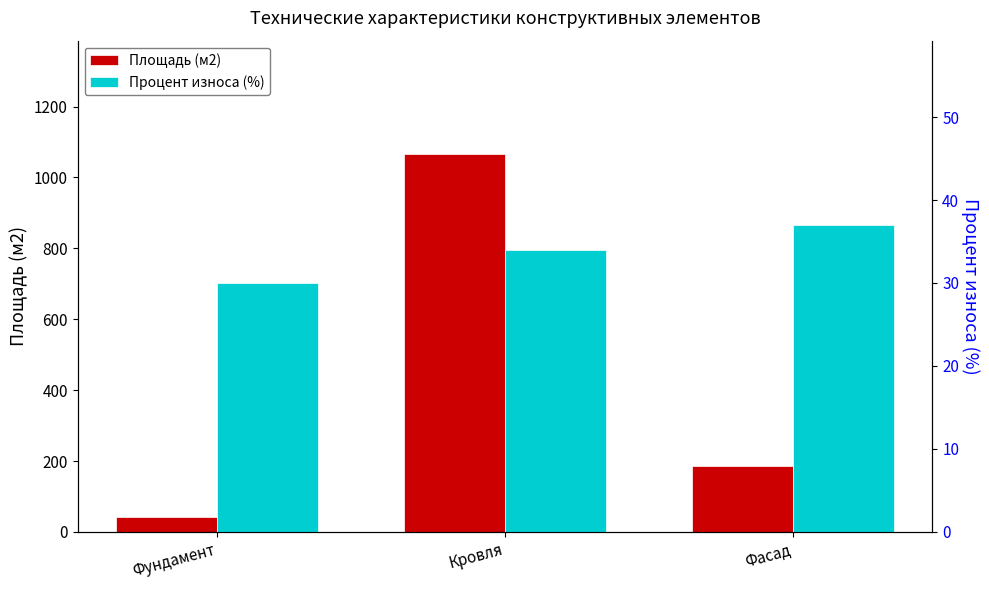

What is the average value of the Процент износа (%) series?

33.7